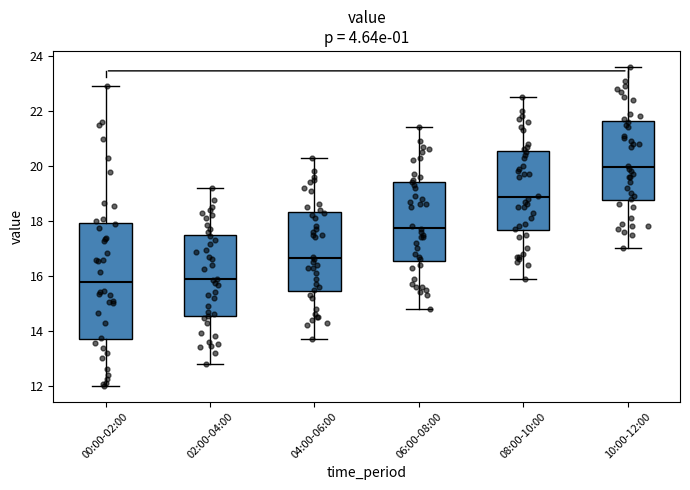

Reading left to right, read every box against the y-axis: the position of its median line, the range the box covers, and the ends of its whiskers. The values are not printed on the chart, so give them approximately, as read against the axis.

00:00-02:00: median 15.8, box 13.8 to 18.0, whiskers 12.0 to 23.0
02:00-04:00: median 15.8, box 14.6 to 17.4, whiskers 12.8 to 19.2
04:00-06:00: median 16.6, box 15.4 to 18.4, whiskers 13.8 to 20.4
06:00-08:00: median 17.8, box 16.6 to 19.4, whiskers 14.8 to 21.4
08:00-10:00: median 18.8, box 17.6 to 20.6, whiskers 16.0 to 22.6
10:00-12:00: median 20.0, box 18.8 to 21.6, whiskers 17.0 to 23.6